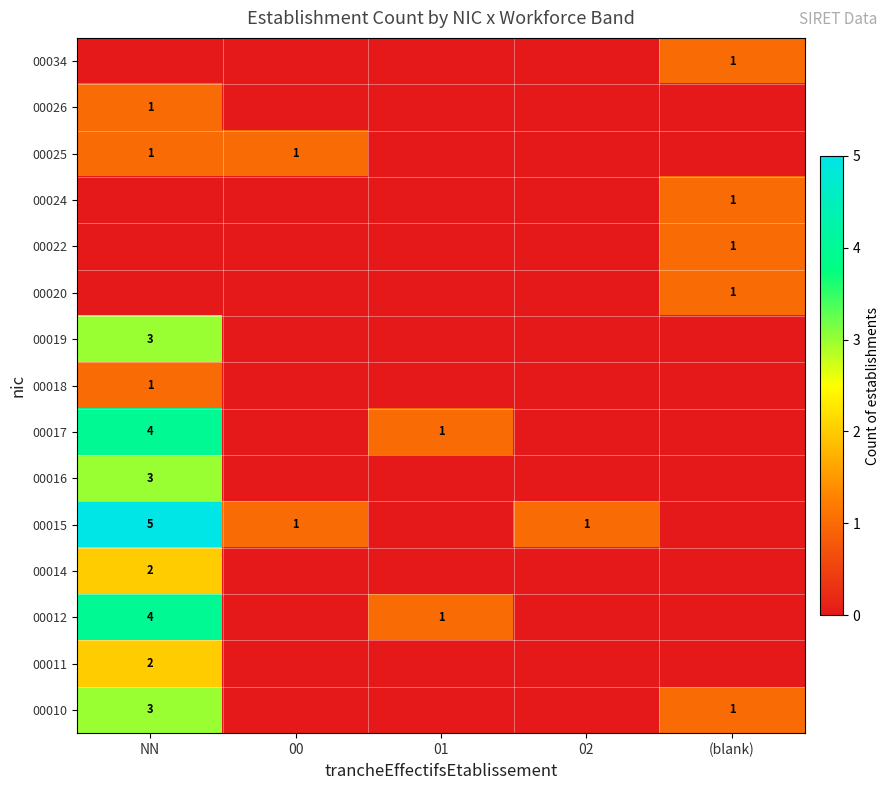

Is it true that 00014 equals 2 at NN?

True